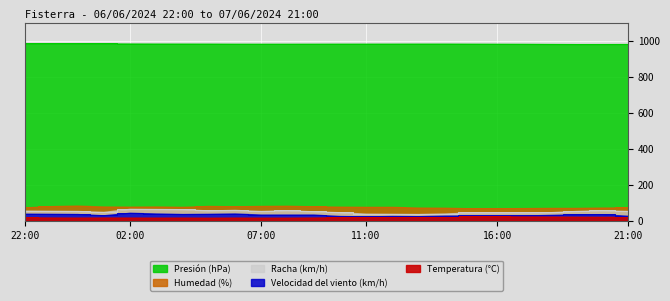

What is the value of the Presión (hPa) point at the 17th from the left?

985.8